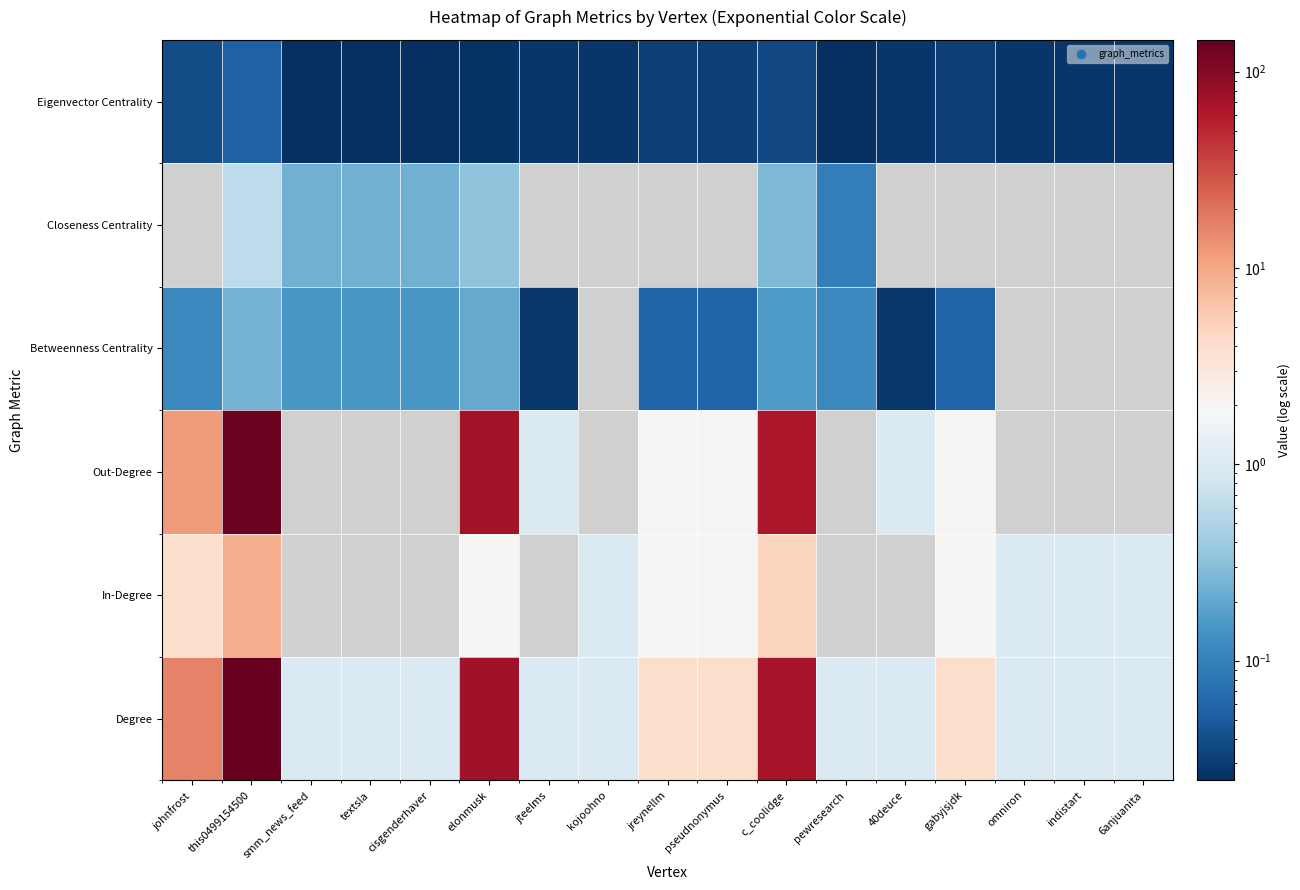

Which has a higher value, omniron or smm_news_feed?

omniron